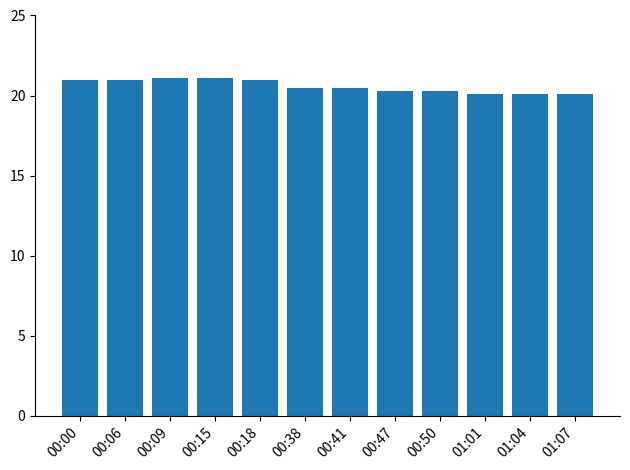

What is the change in value from 00:50 to 01:04?

-0.2